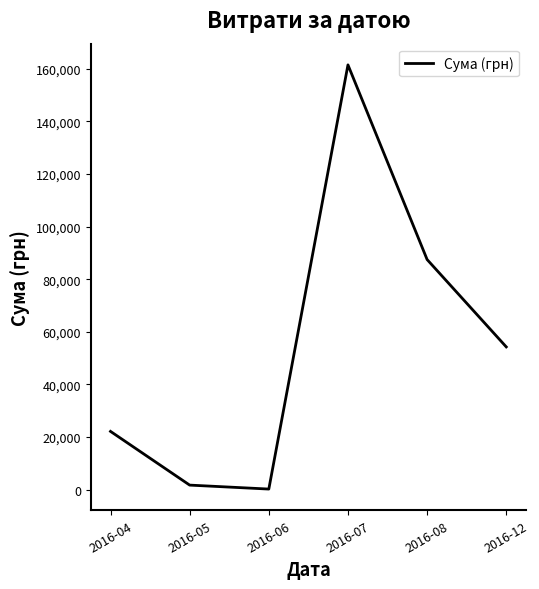

Rank the categories by value from lowest to highest.

2016-06, 2016-05, 2016-04, 2016-12, 2016-08, 2016-07